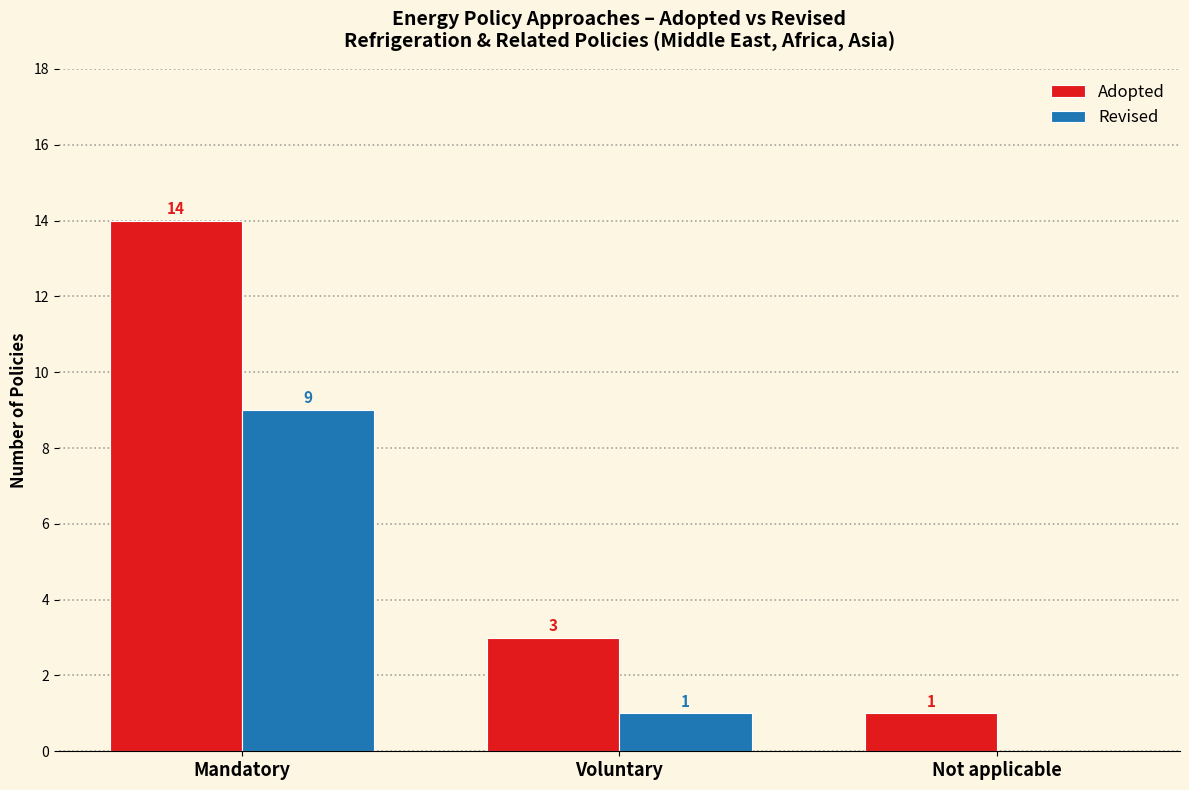

The value of Adopted at Voluntary is 3. True or false?

True